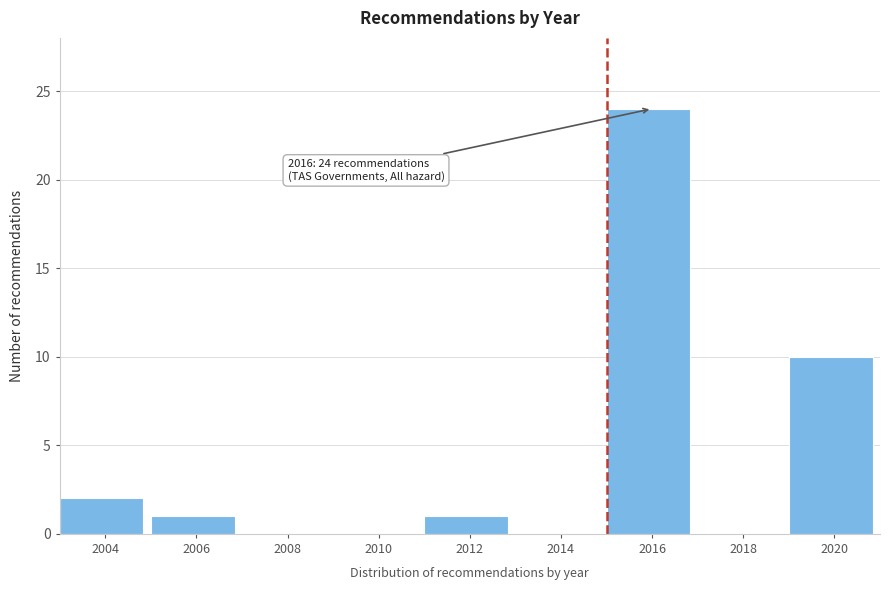

Which has a higher value, 2012 or 2016?

2016